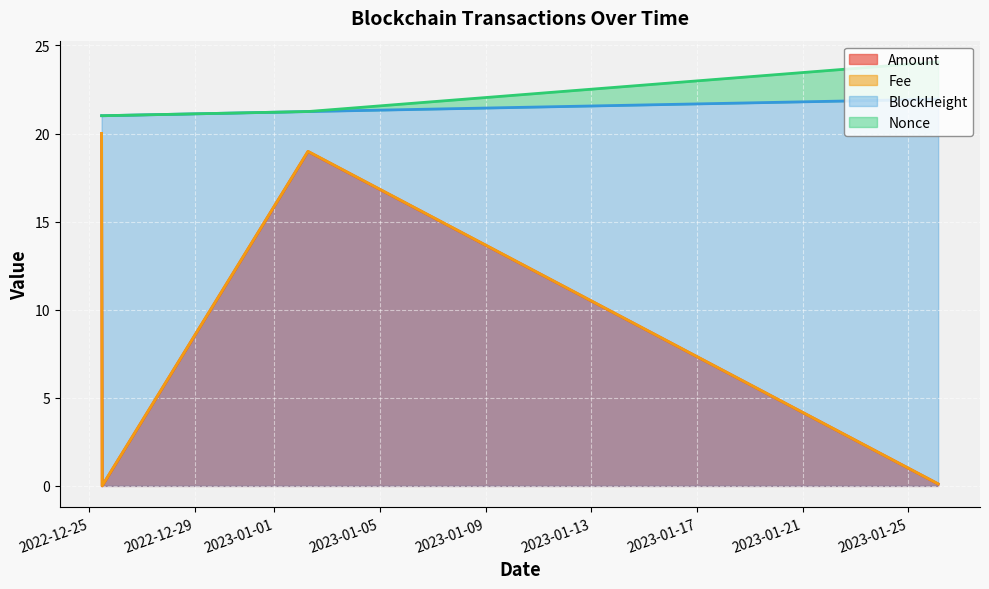

What is the greatest value displayed?

24.1